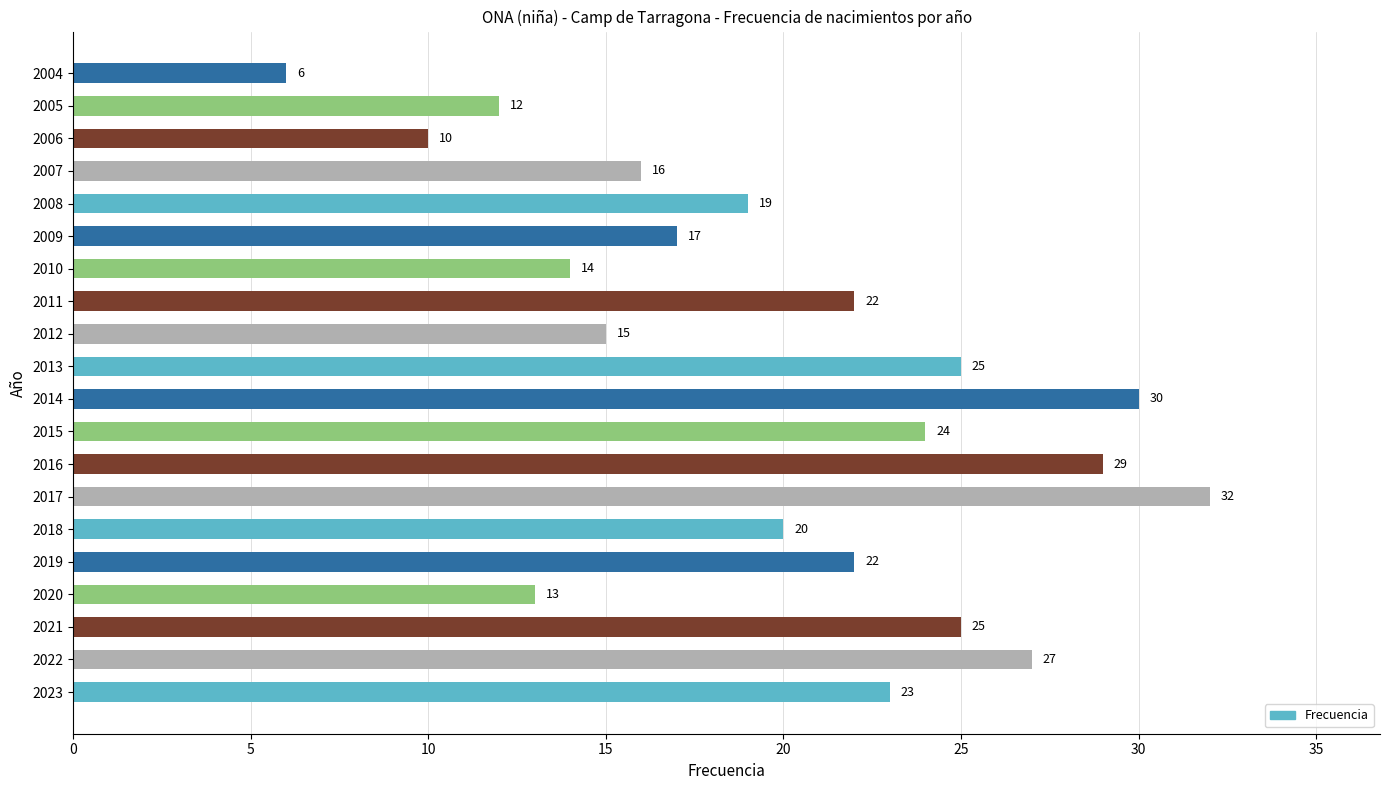

Which label corresponds to the largest value in the chart?

2017